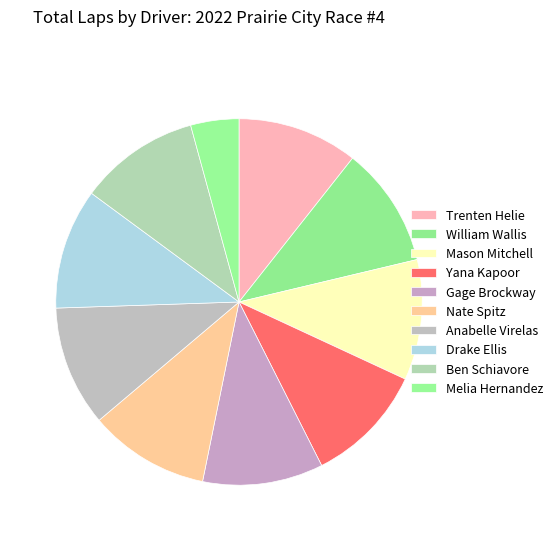

Which slice is the smallest?

Melia Hernandez